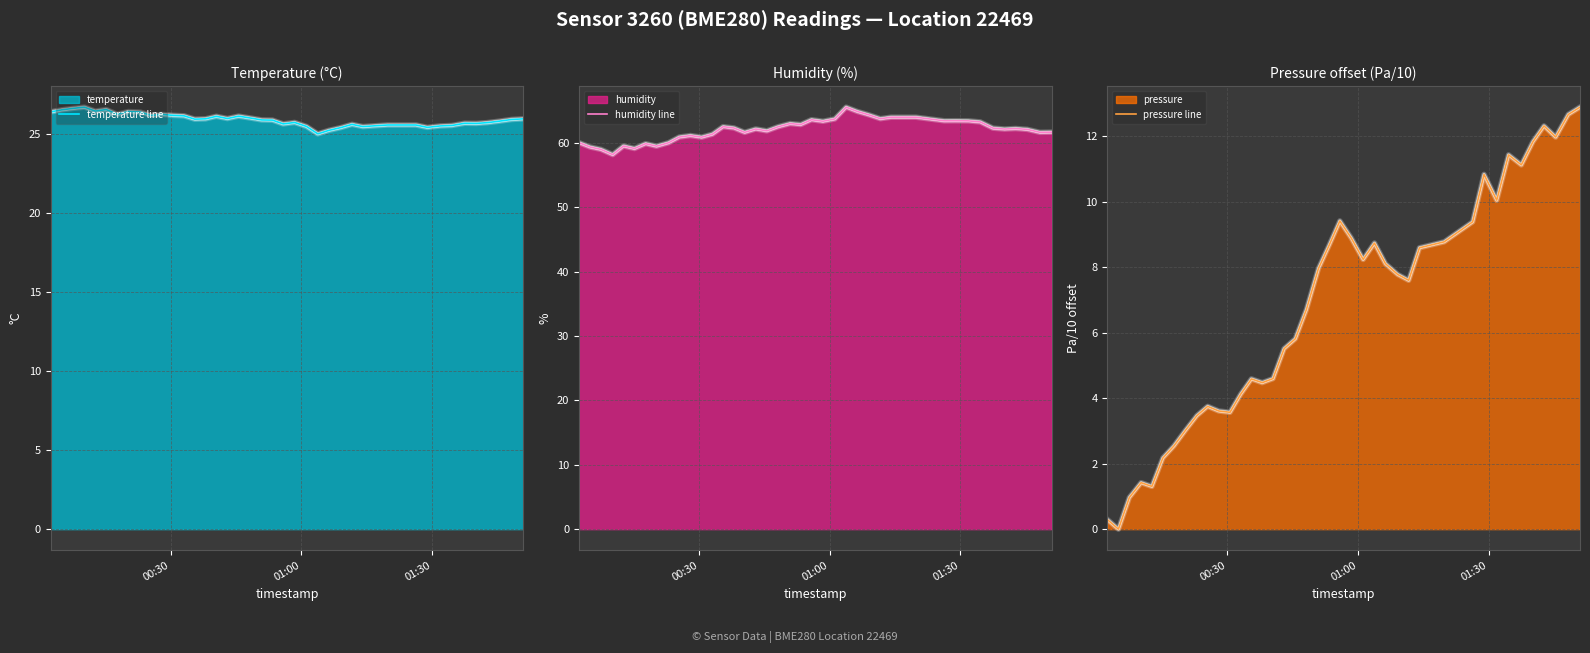

What is the difference between the second highest and second lowest values in the temperature line series?

1.4